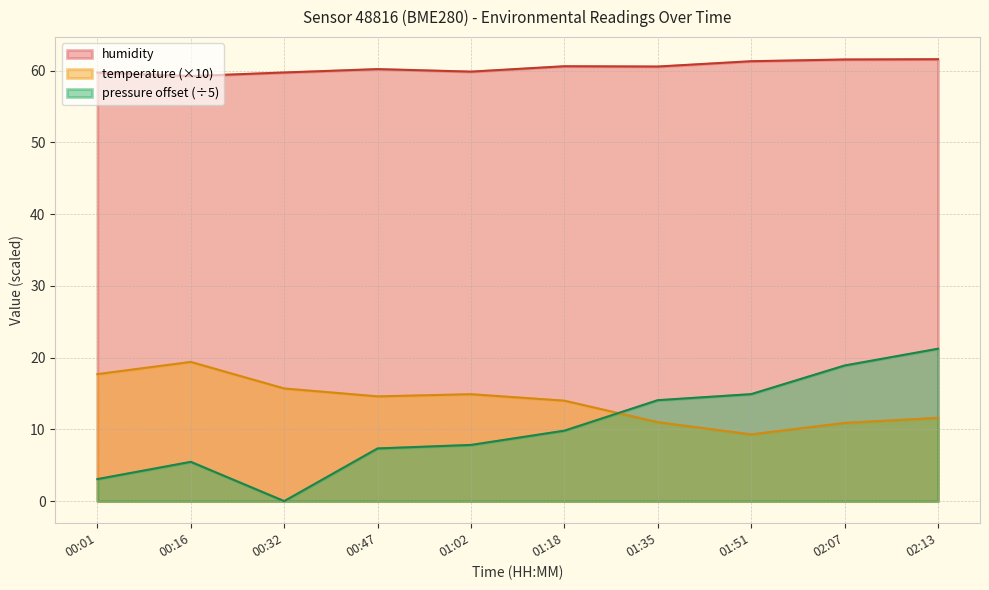

Which series has the largest range (max minus min)?

pressure offset (÷5)